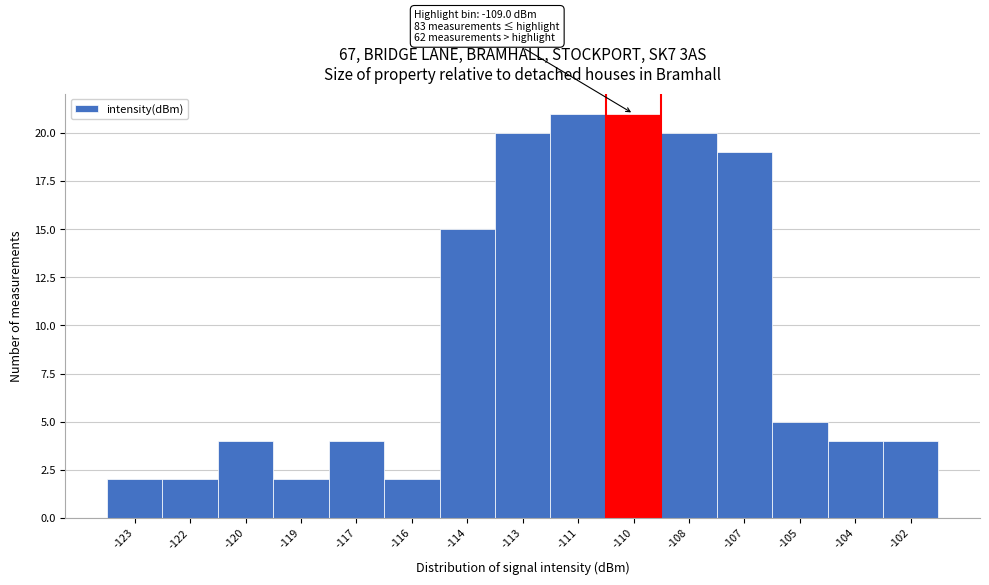

Reading left to right, transcribe all the data shown in this chart.

2	2	4	2	4	2	15	20	21	21	20	19	5	4	4